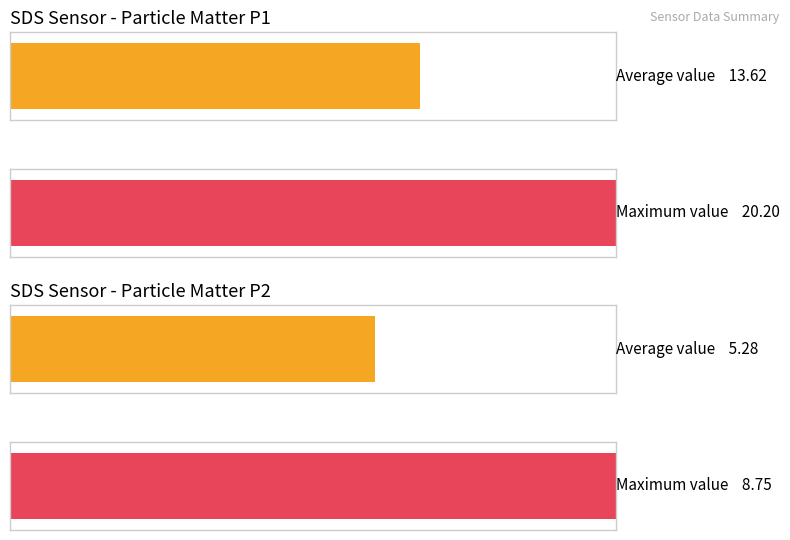

True or false: Average utilization has a value of 20.8 at SDS_P1.

False